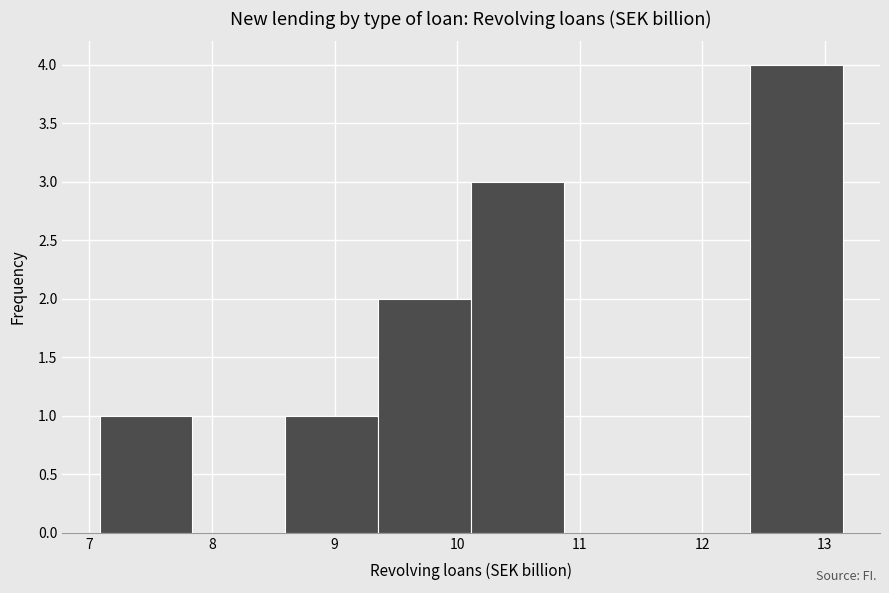

Reading left to right, list every bar in this chart as the range it spans on the x-axis followed by its height. Neither the bar edges nor the heights are printed on the chart, so give them approximately, as read against the axes.

7.1 to 7.8: 1
7.8 to 8.6: 0
8.6 to 9.4: 1
9.4 to 10.1: 2
10.1 to 10.9: 3
10.9 to 11.6: 0
11.6 to 12.4: 0
12.4 to 13.1: 4